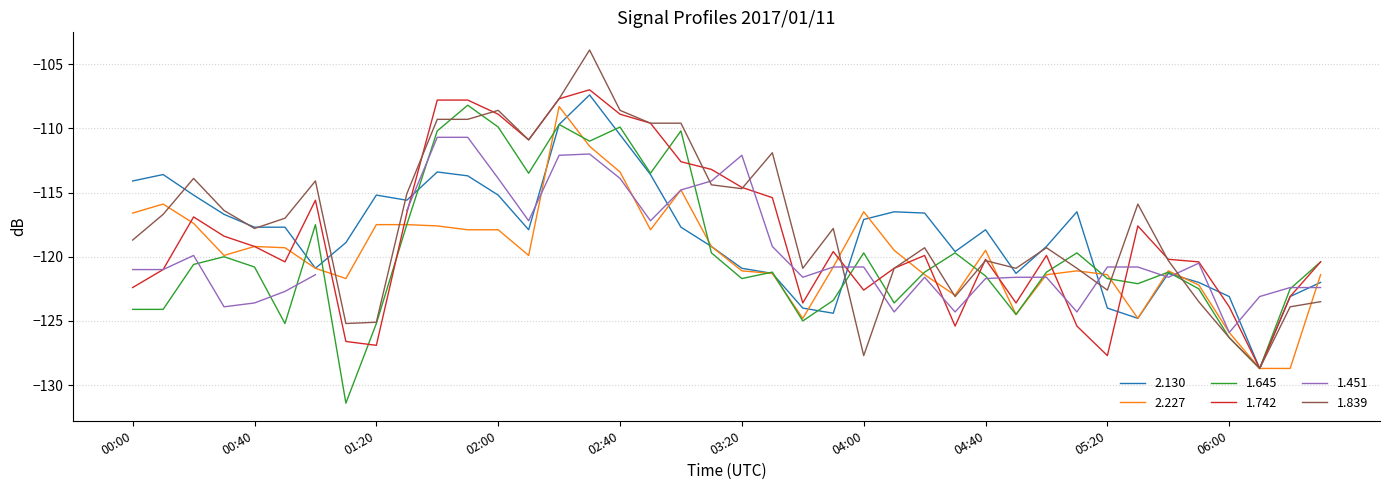

What is the approximate value of 2.227 at 06:00?

-125.9